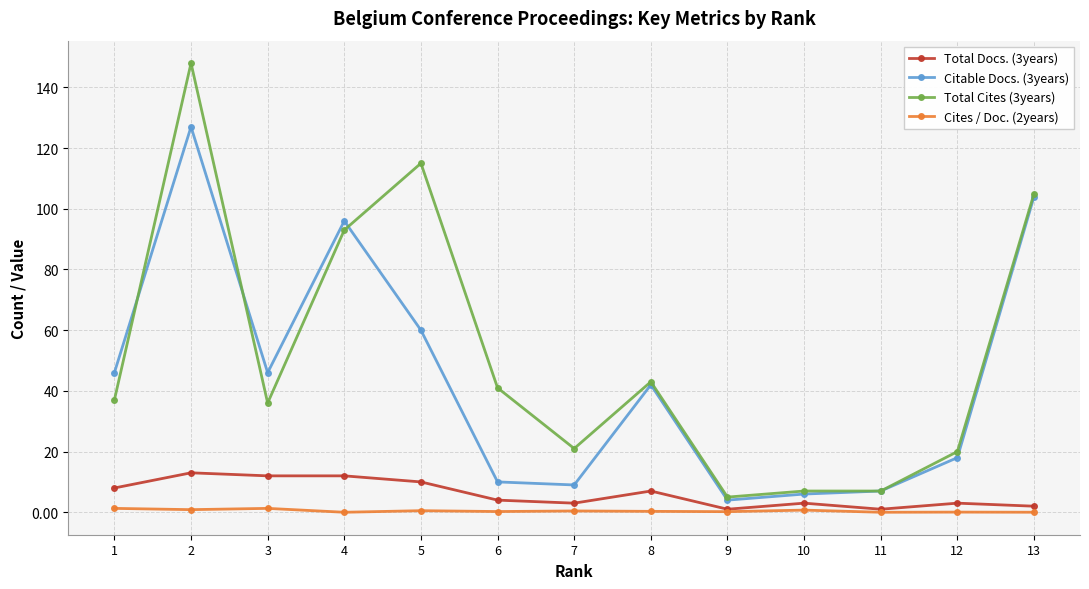

Which series has the widest spread of values?

Total Cites (3years)